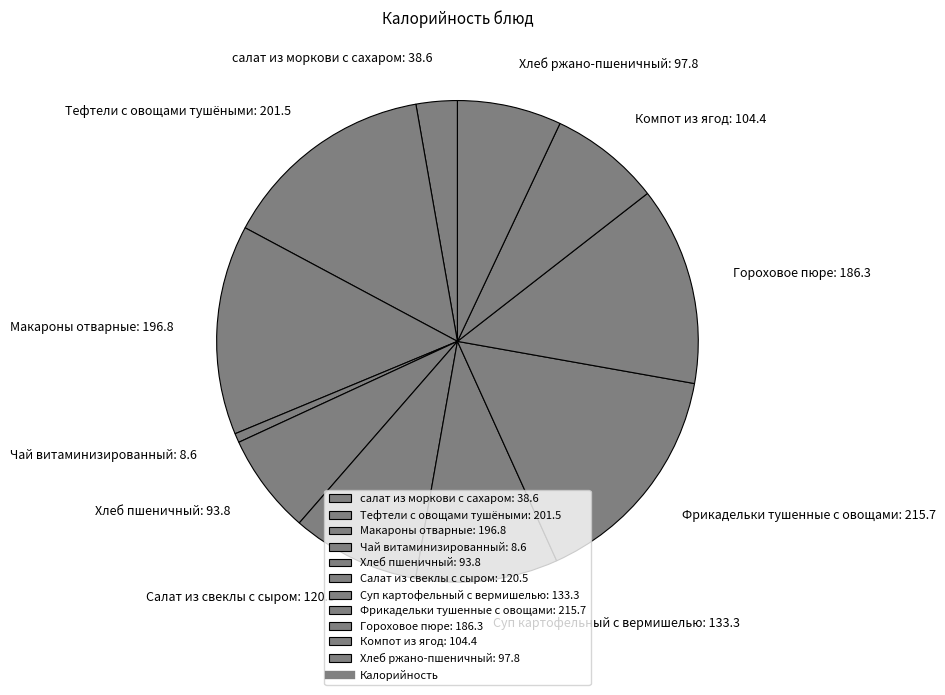

Which category has the biggest portion of the pie?

Фрикадельки тушенные с овощами